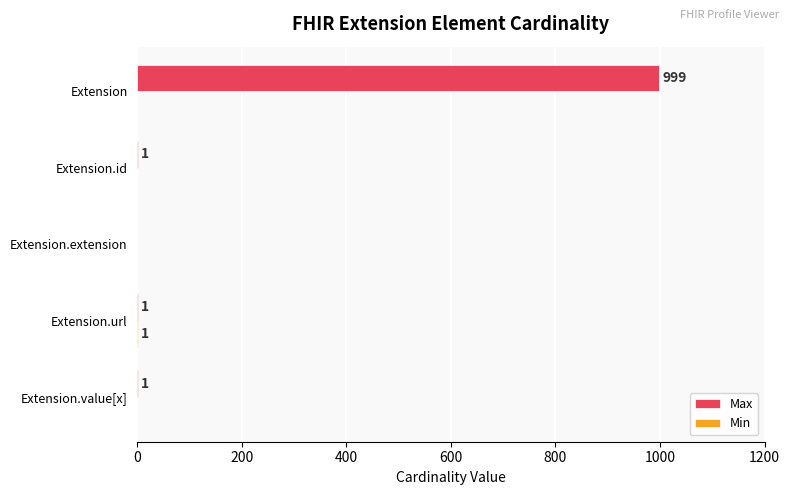

What is the sum of all Max values?

1002